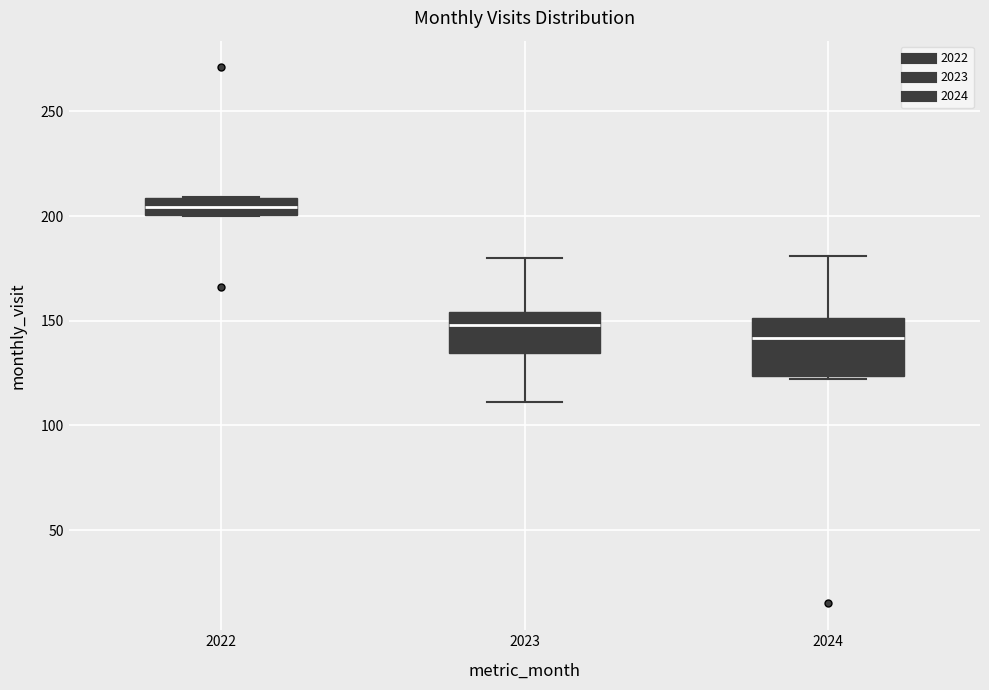

Which box has the lowest median line?

2024